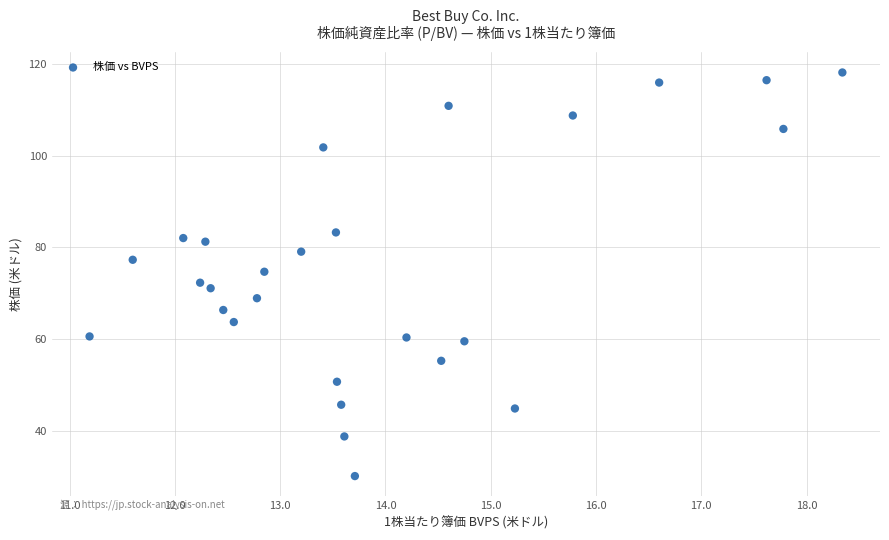

What is the range of Y values (max minus min)?

88.1